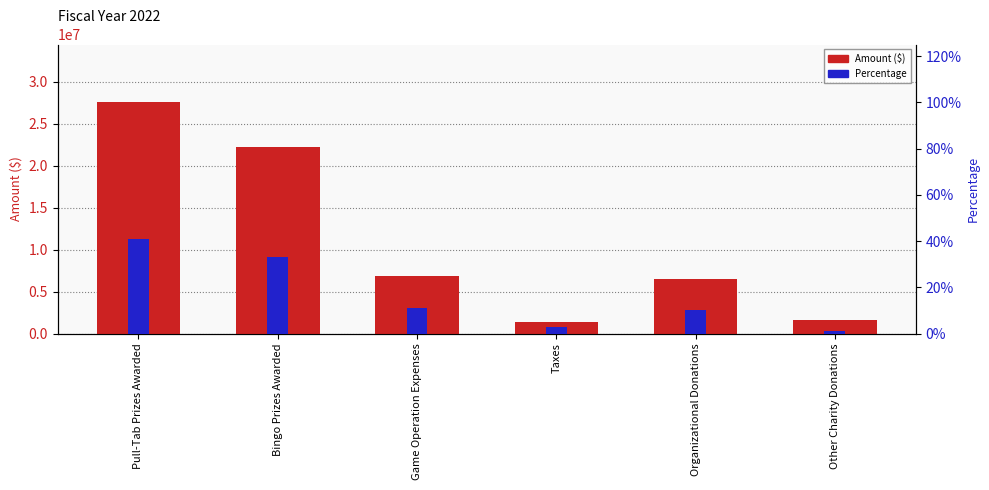

What are all the series names shown in the legend?

Amount ($), Percentage